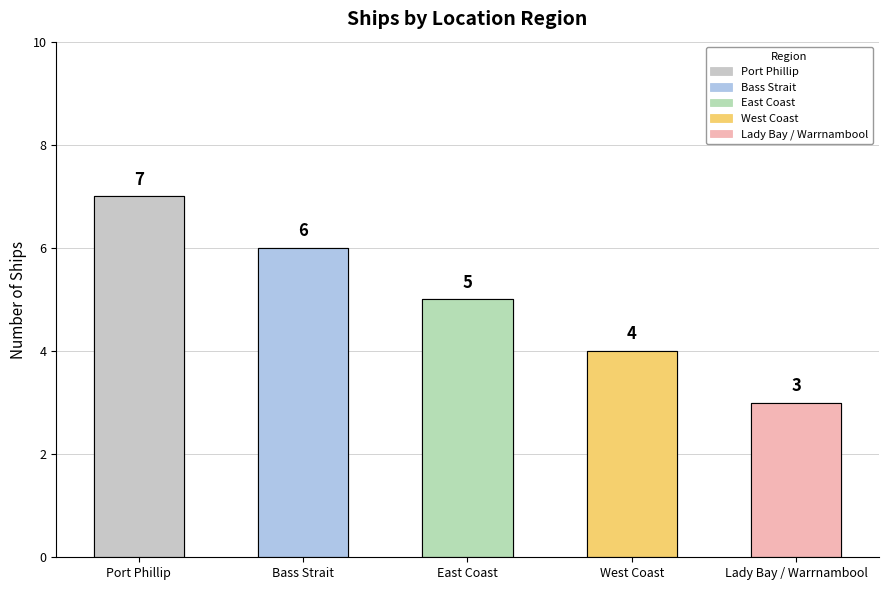

How many bars are there in total?

5